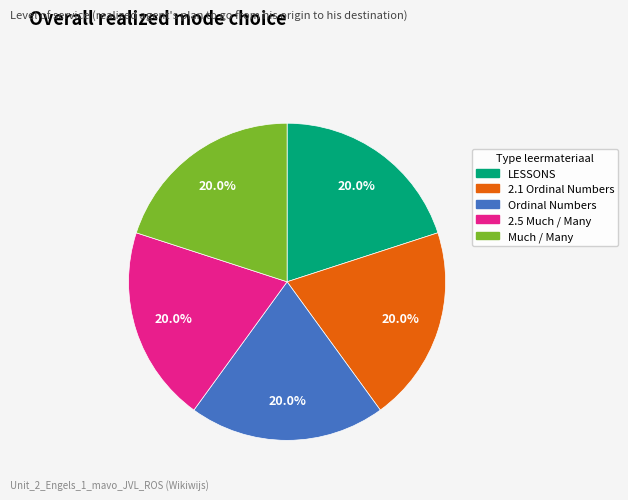

To the nearest percent, what is the average slice percentage?

20%